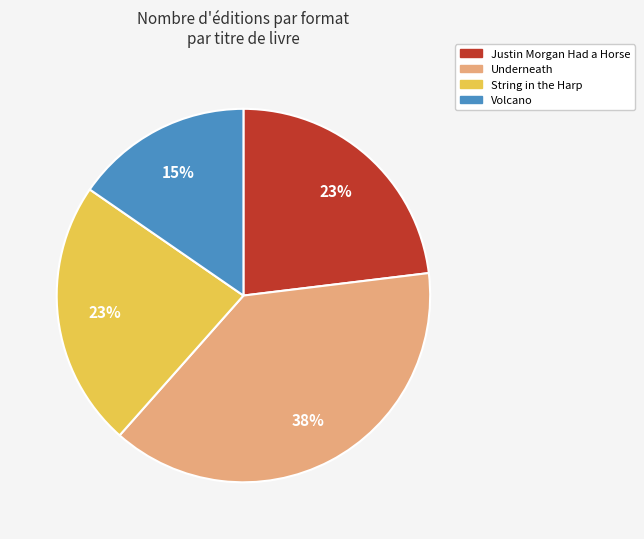

Between Volcano and String in the Harp, which is larger?

String in the Harp